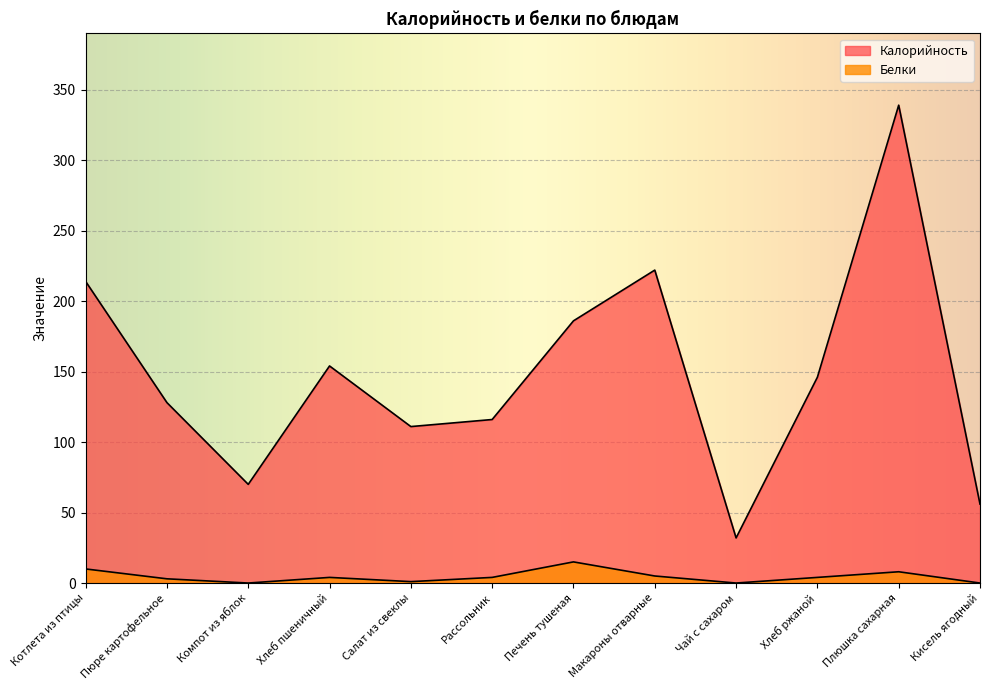

Where is Калорийность nearest to the value 185?

Печень тушеная